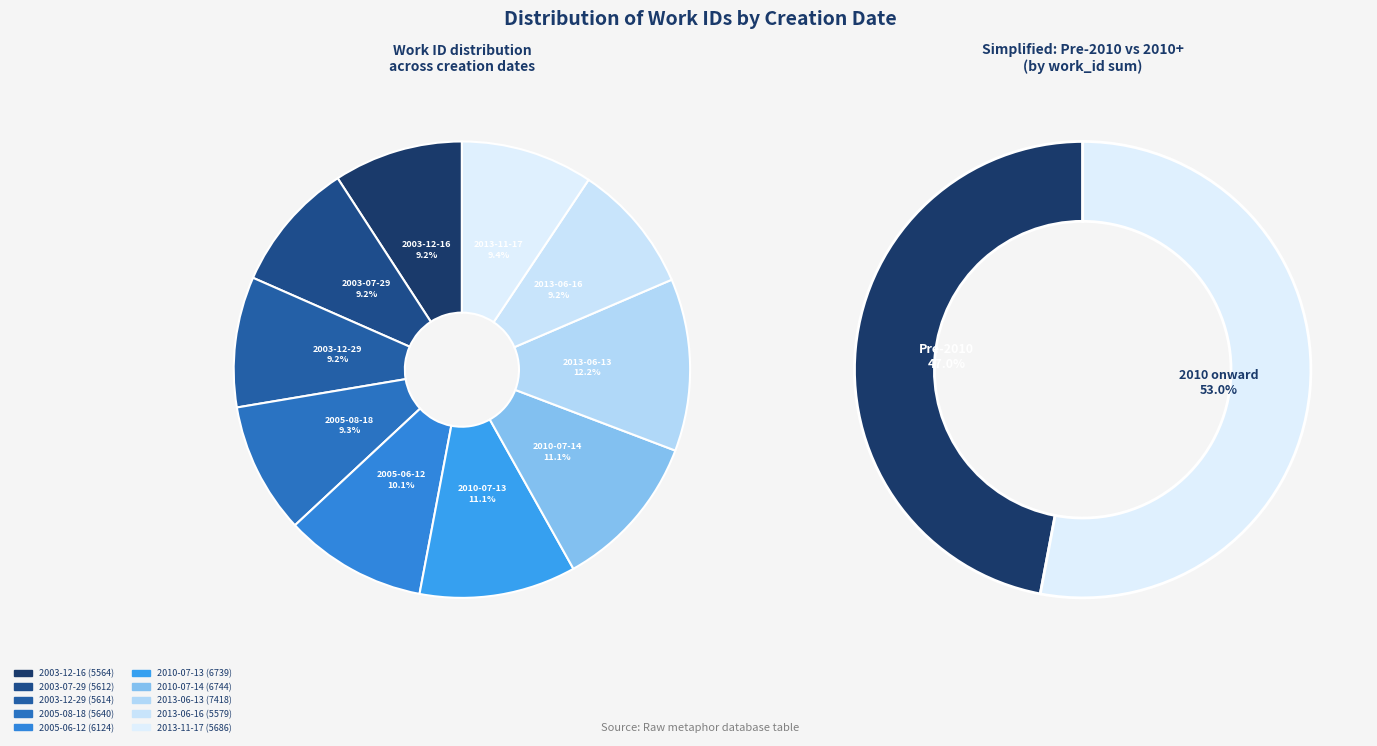

Is it true that 2003-12-16 is 9% of the pie?

True